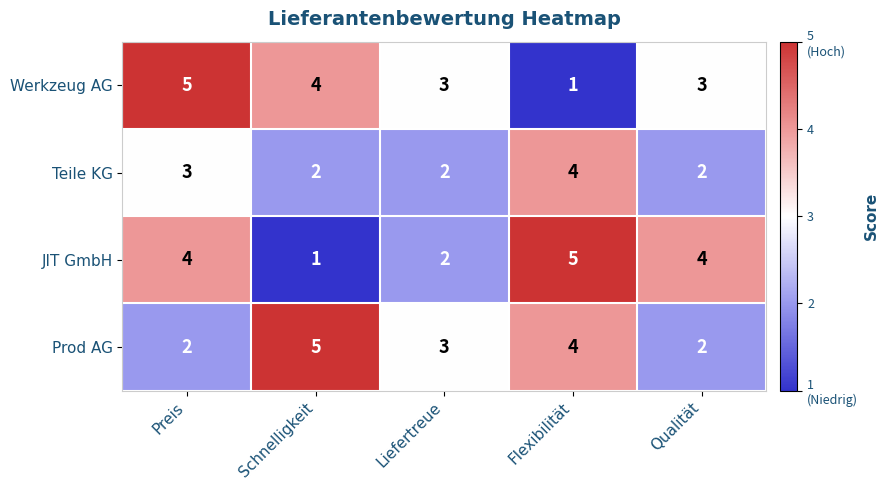

At Preis, list the series in order from smallest to largest.

Prod AG, Teile KG, JIT GmbH, Werkzeug AG